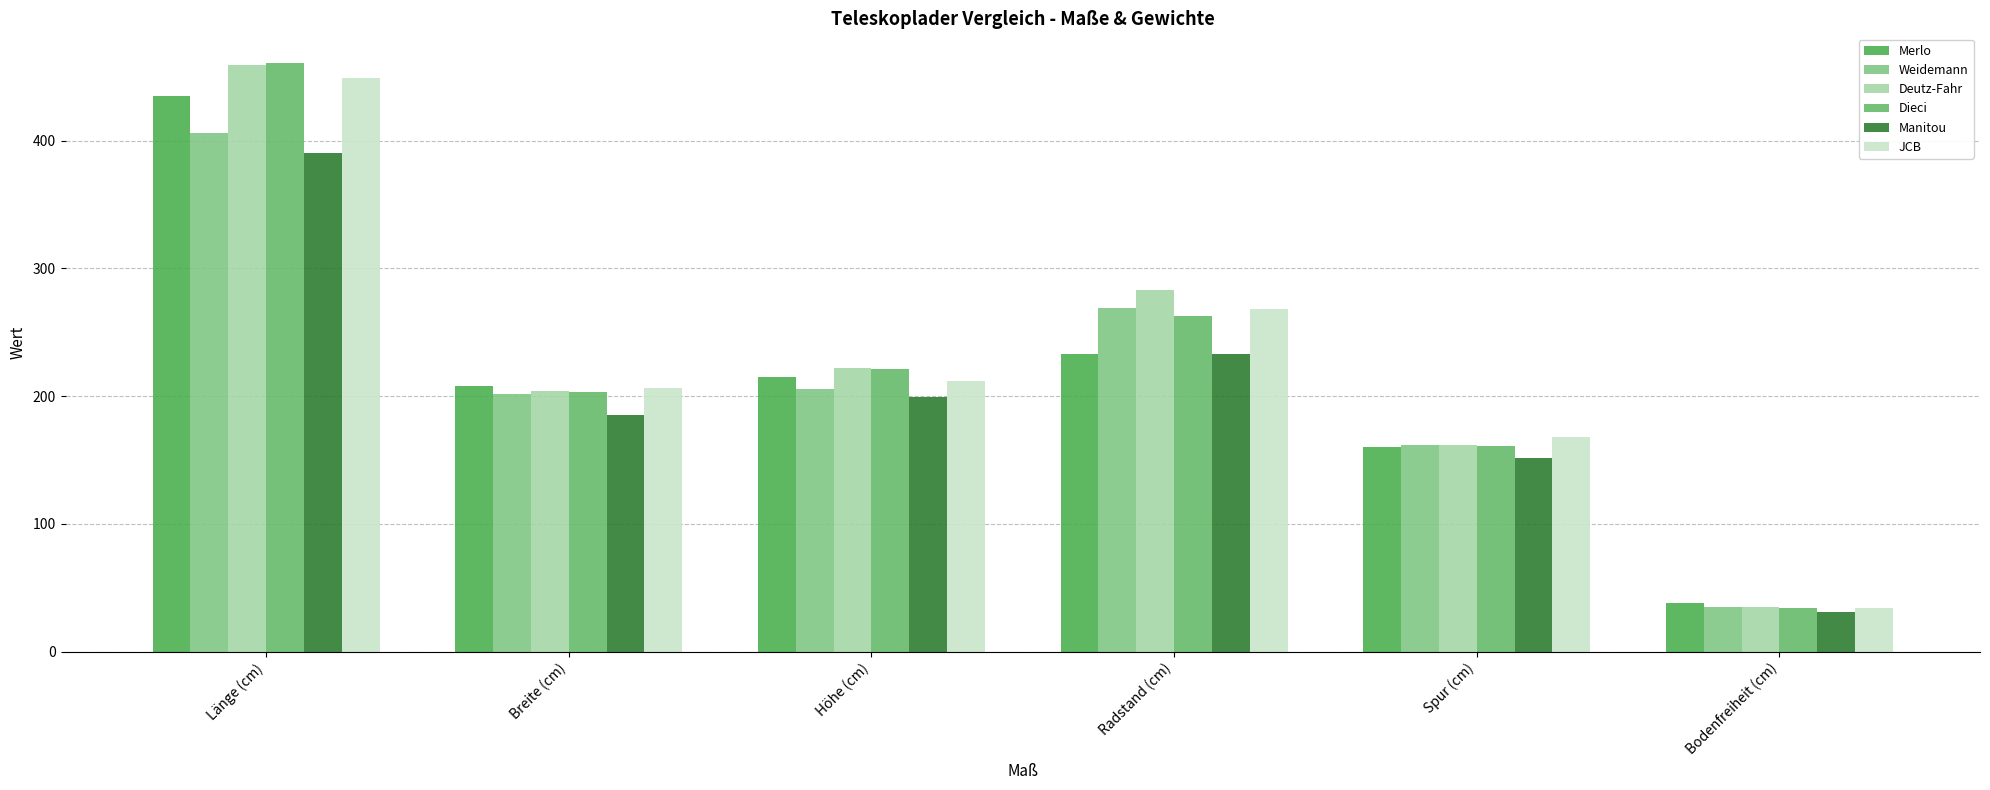

What is the sum of the Merlo values at Radstand (cm) and Spur (cm)?

393.0